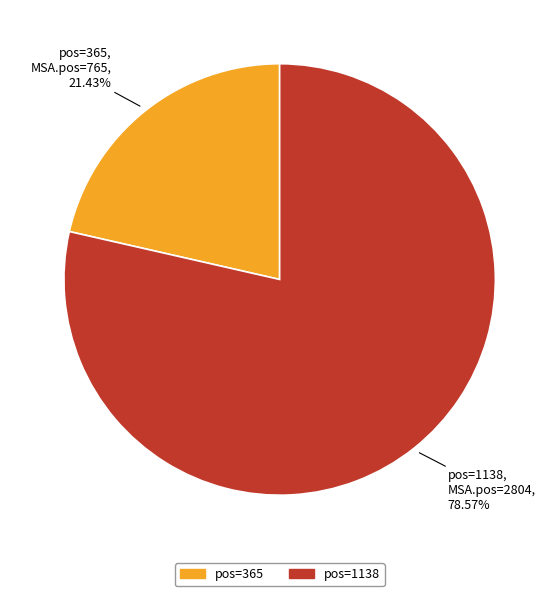

Is there any slice that represents more than half of the pie?

Yes